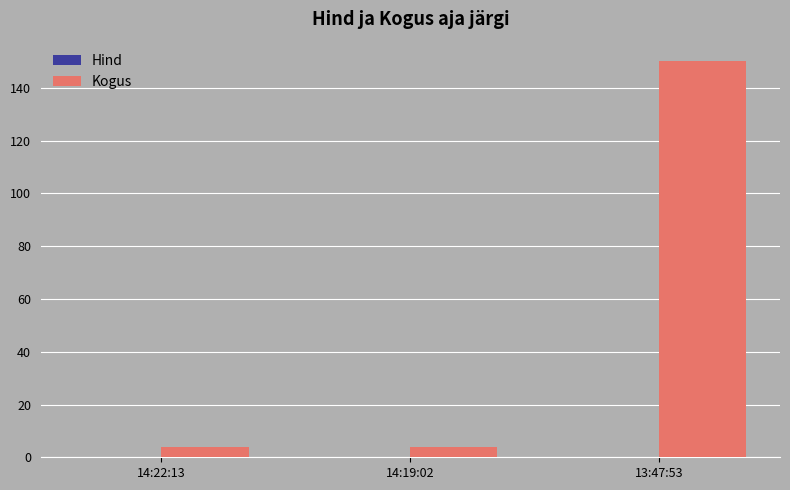

At which category is the sum across all series the highest?

13:47:53